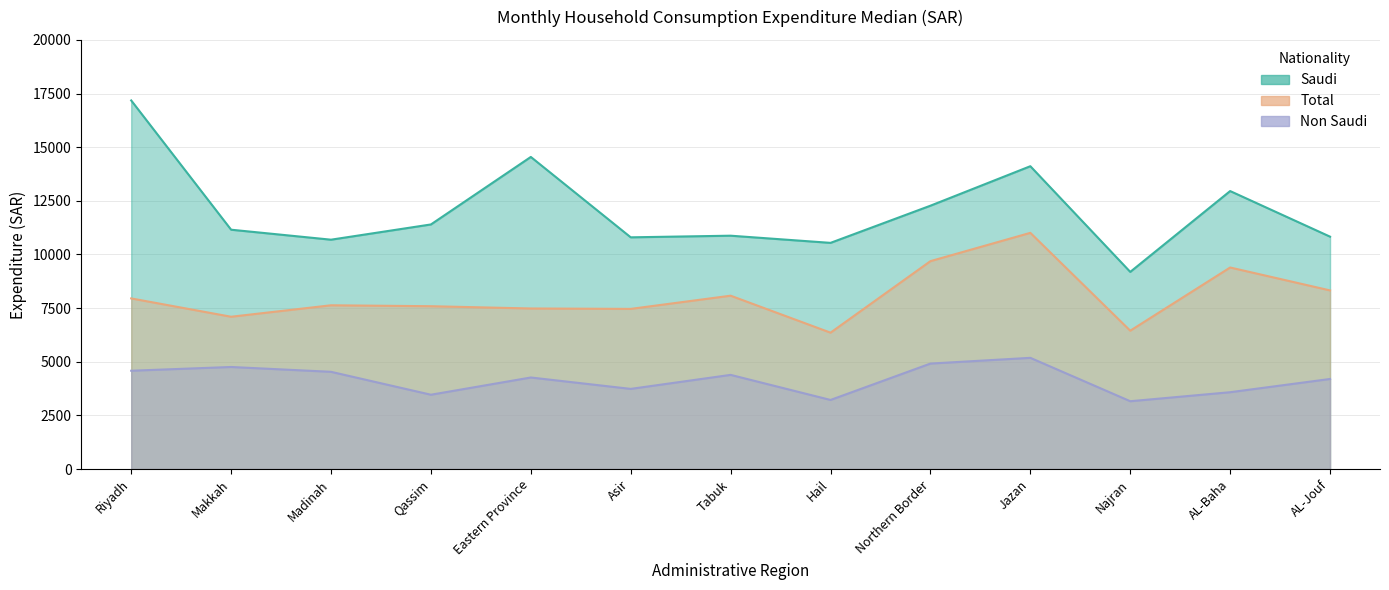

What is the total value across all series at AL-Jouf?

23353